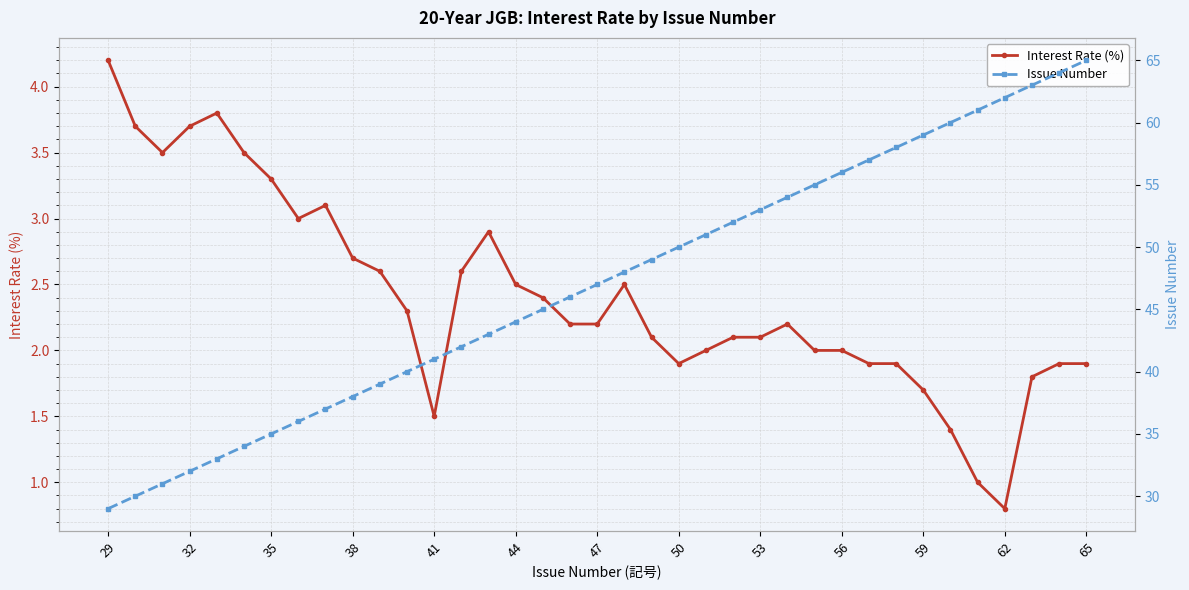

Which category has the lowest value in the Interest Rate (%) series?

62